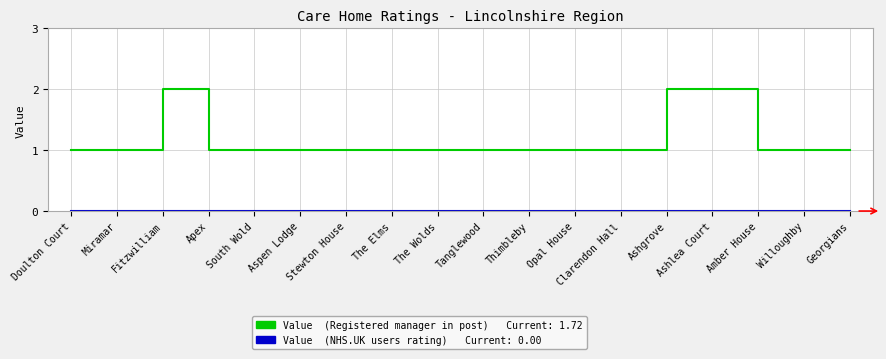

What position from the left is Stewton House?

7